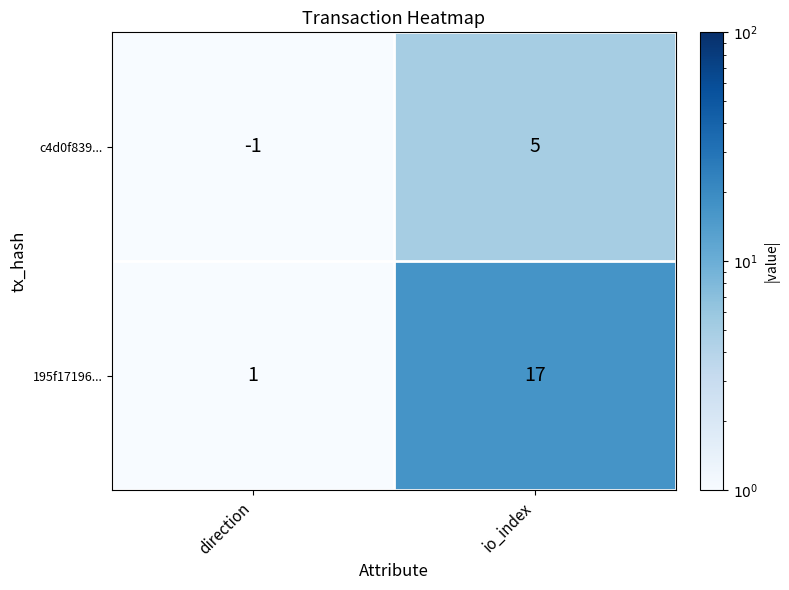

Which series changed the most between direction and io_index?

195f17196...